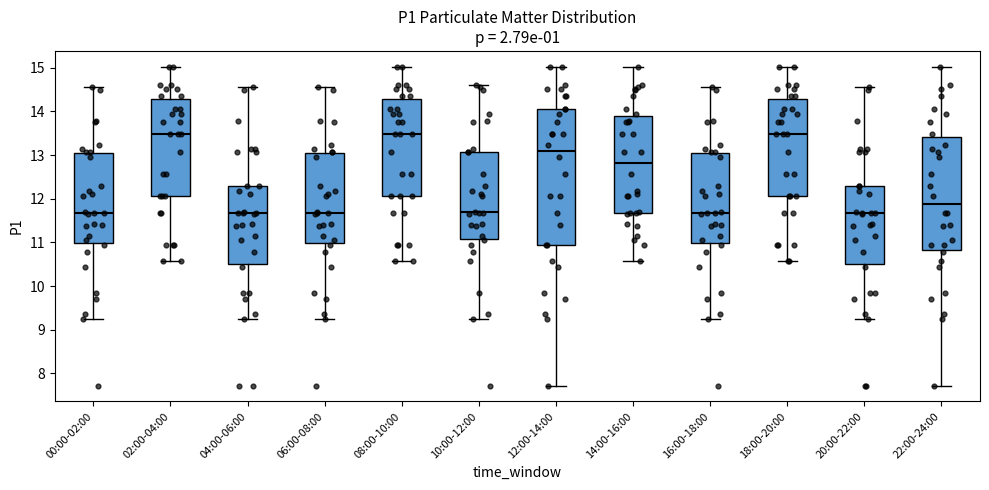

Reading left to right, read every box against the y-axis: the position of its median line, the range the box covers, and the ends of its whiskers. The values are not printed on the chart, so give them approximately, as read against the axis.

00:00-02:00: median 11.7, box 11.0 to 13.0, whiskers 9.3 to 14.6
02:00-04:00: median 13.5, box 12.1 to 14.3, whiskers 10.6 to 15.0
04:00-06:00: median 11.7, box 10.5 to 12.3, whiskers 9.3 to 14.6
06:00-08:00: median 11.7, box 11.0 to 13.0, whiskers 9.3 to 14.6
08:00-10:00: median 13.5, box 12.1 to 14.3, whiskers 10.6 to 15.0
10:00-12:00: median 11.7, box 11.1 to 13.1, whiskers 9.3 to 14.6
12:00-14:00: median 13.1, box 11.0 to 14.1, whiskers 7.7 to 15.0
14:00-16:00: median 12.8, box 11.7 to 13.9, whiskers 10.6 to 15.0
16:00-18:00: median 11.7, box 11.0 to 13.0, whiskers 9.3 to 14.6
18:00-20:00: median 13.5, box 12.1 to 14.3, whiskers 10.6 to 15.0
20:00-22:00: median 11.7, box 10.5 to 12.3, whiskers 9.3 to 14.6
22:00-24:00: median 11.9, box 10.8 to 13.4, whiskers 7.7 to 15.0